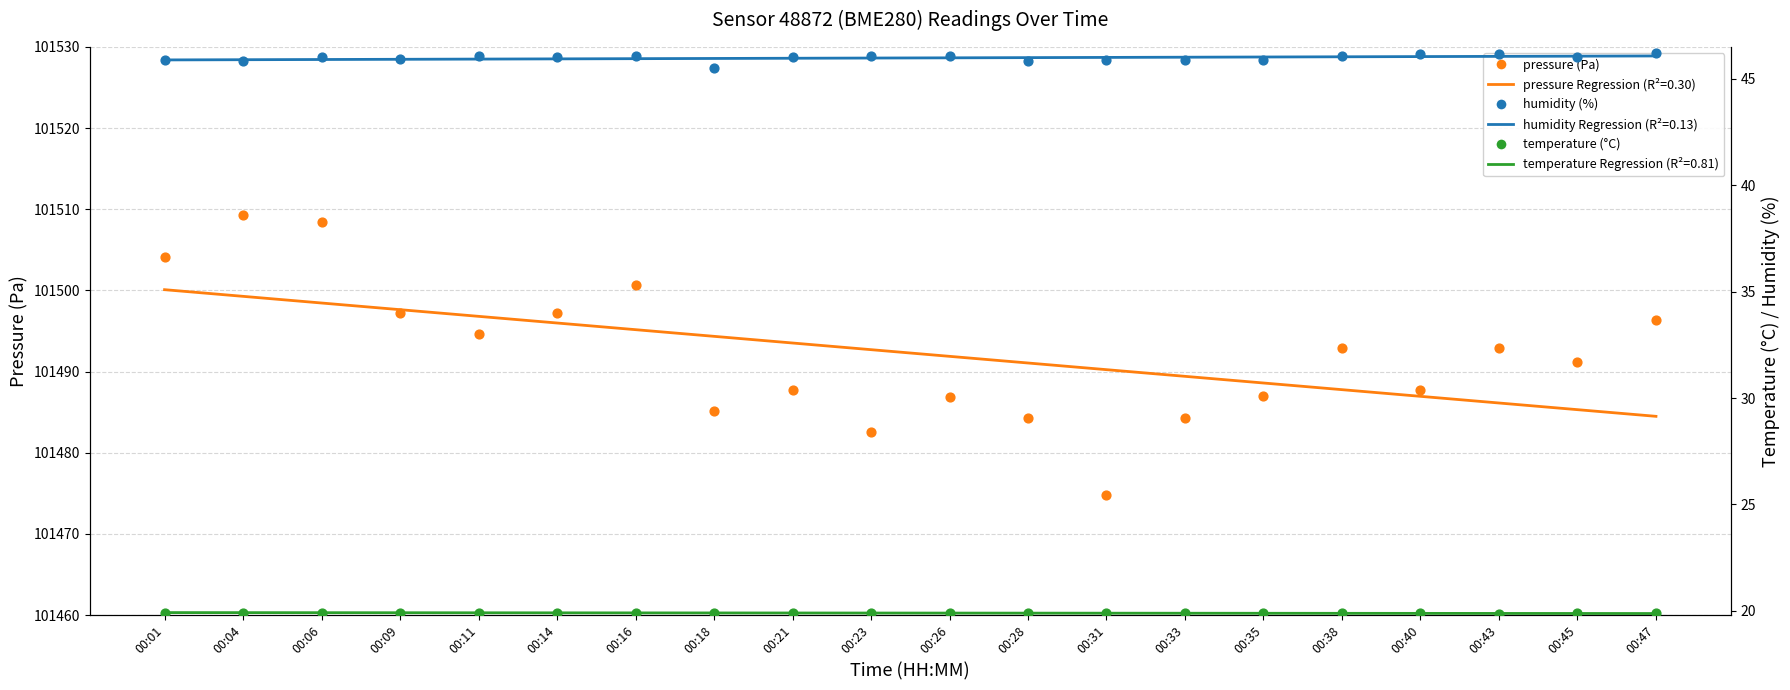

Which series has the largest Y range (max minus min)?

pressure (Pa)